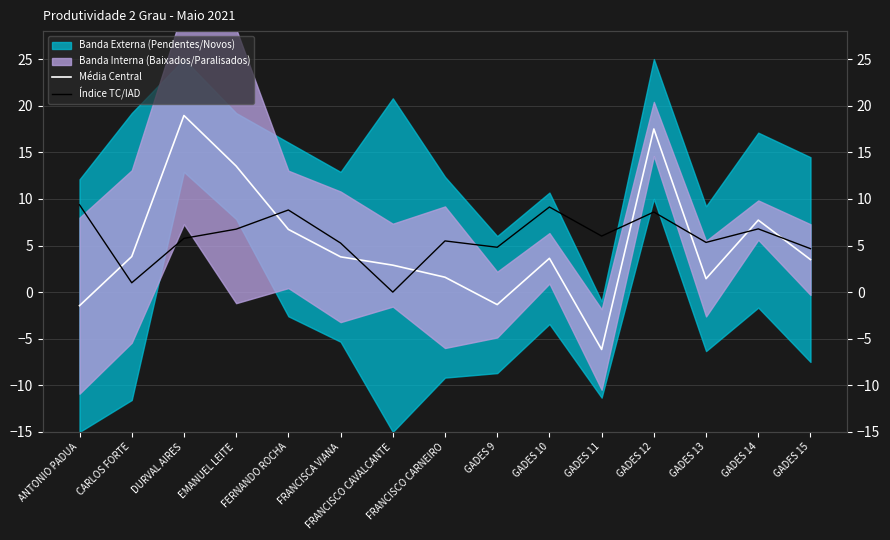

Reading left to right, what are all the values shown in this chart?

Média Central: ANTONIO PADUA=-1.5	CARLOS FORTE=3.8	DURVAL AIRES=18.9	EMANUEL LEITE=13.5	FERNANDO ROCHA=6.7	FRANCISCA VIANA=3.8	FRANCISCO CAVALCANTE=2.9	FRANCISCO CARNEIRO=1.6	GADES 9=-1.3	GADES 10=3.6	GADES 11=-6.2	GADES 12=17.5	GADES 13=1.4	GADES 14=7.7	GADES 15=3.5
Índice TC/IAD: ANTONIO PADUA=9.4	CARLOS FORTE=1.0	DURVAL AIRES=5.8	EMANUEL LEITE=6.8	FERNANDO ROCHA=8.8	FRANCISCA VIANA=5.3	FRANCISCO CAVALCANTE=0.0	FRANCISCO CARNEIRO=5.5	GADES 9=4.8	GADES 10=9.1	GADES 11=6.0	GADES 12=8.6	GADES 13=5.3	GADES 14=6.8	GADES 15=4.7